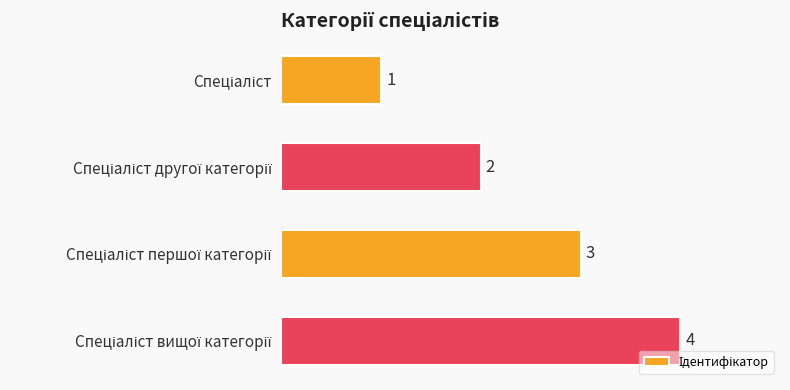

Count the values in the range 2 to 4.

3